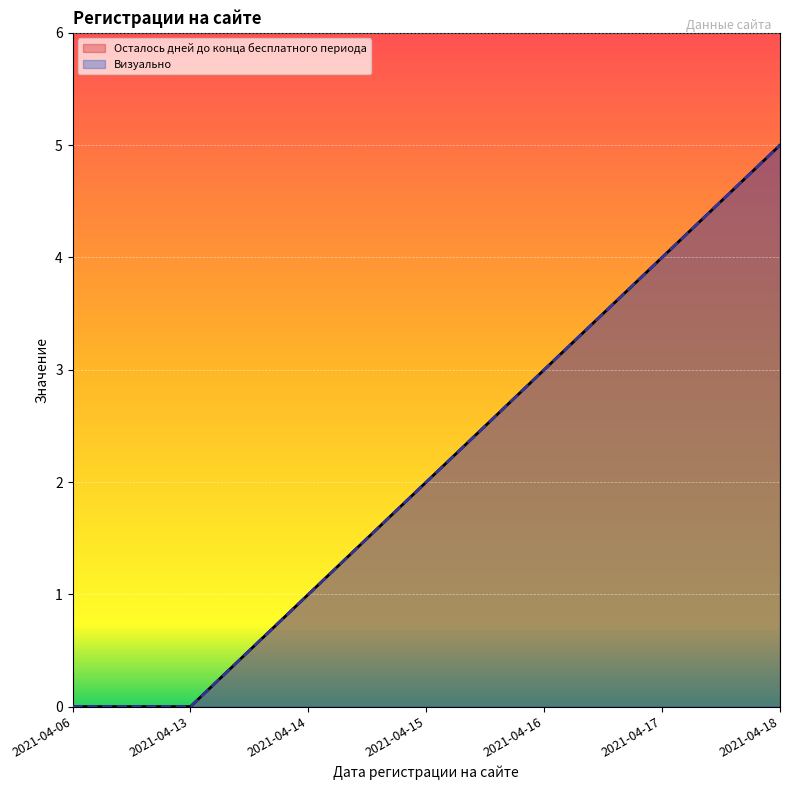

Is the value of Визуально at 2021-04-15 greater than the value of Осталось дней до конца бесплатного периода at 2021-04-06?

Yes